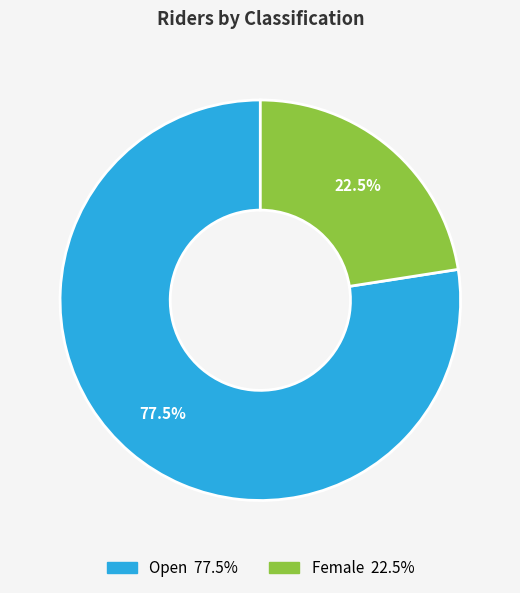

What percentage do Female and Open together represent?

100.0%